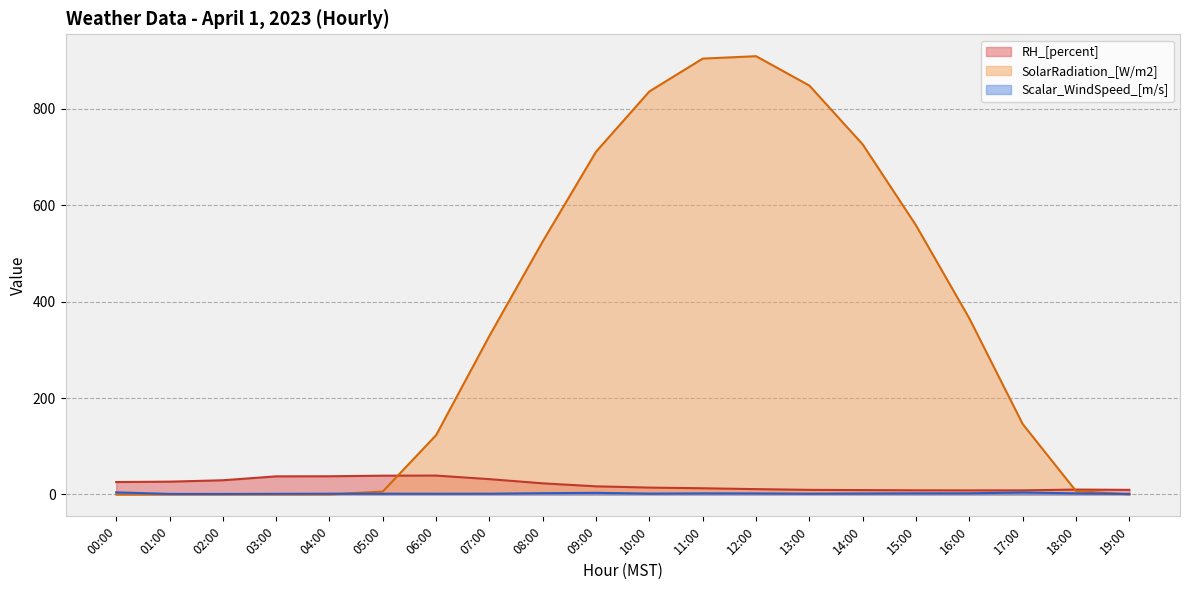

What is the sum of the RH_[percent] values at 09:00 and 07:00?

48.5